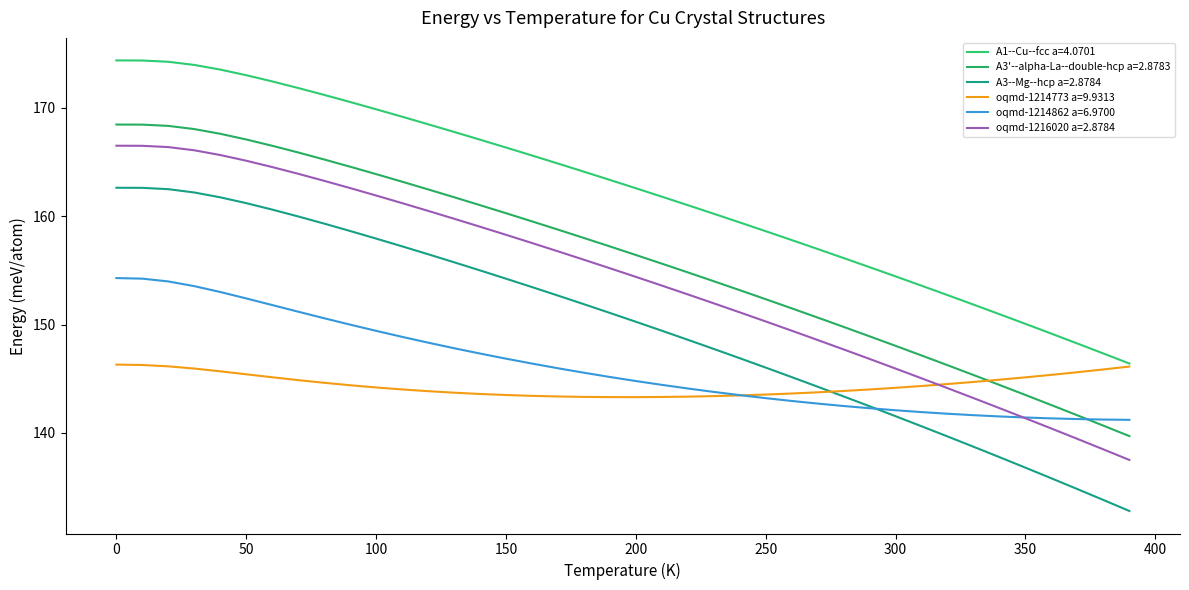

What are all the series names shown in the legend?

A1--Cu--fcc a=4.0701, A3'--alpha-La--double-hcp a=2.8783, A3--Mg--hcp a=2.8784, oqmd-1214773 a=9.9313, oqmd-1214862 a=6.9700, oqmd-1216020 a=2.8784